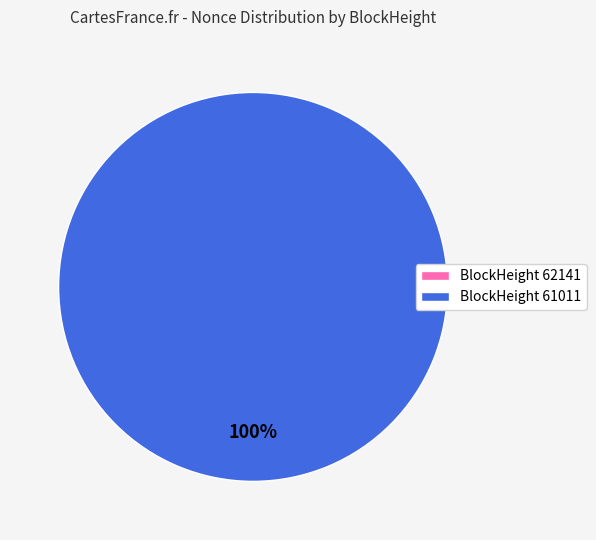

To the nearest percent, what is the difference between the largest and smallest slice percentages?

100%